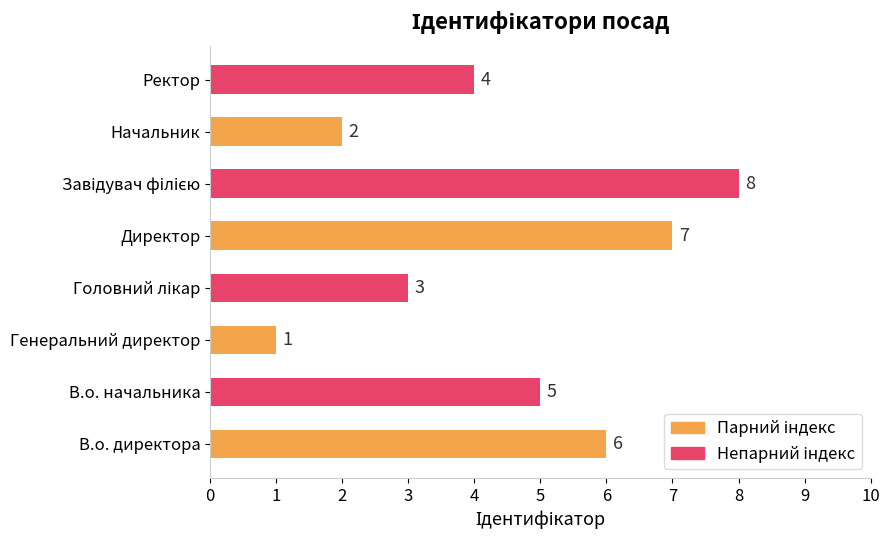

What is the change in value from Директор to Начальник?

-5